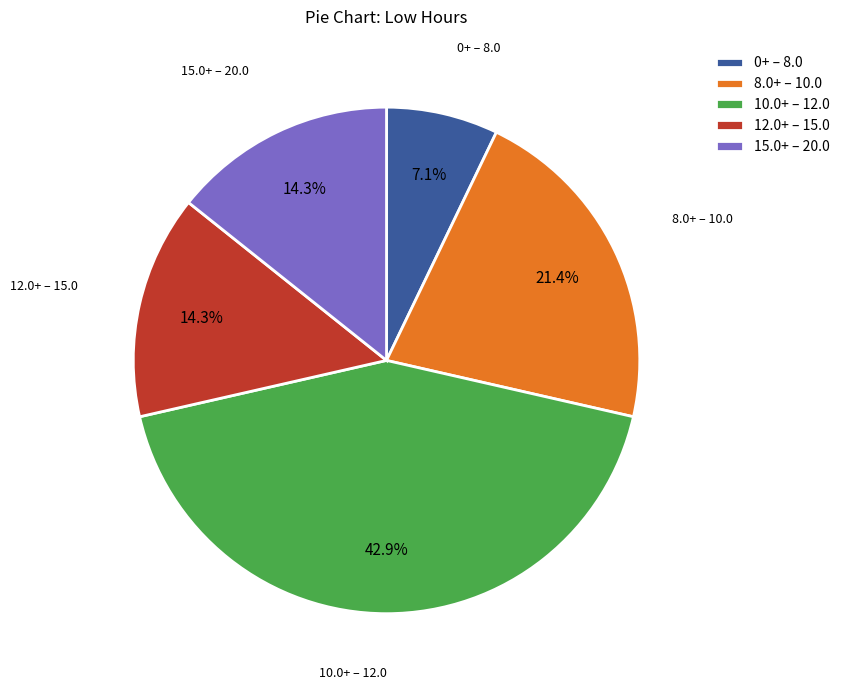

Between 12.0+ – 15.0 and 8.0+ – 10.0, which is larger?

8.0+ – 10.0